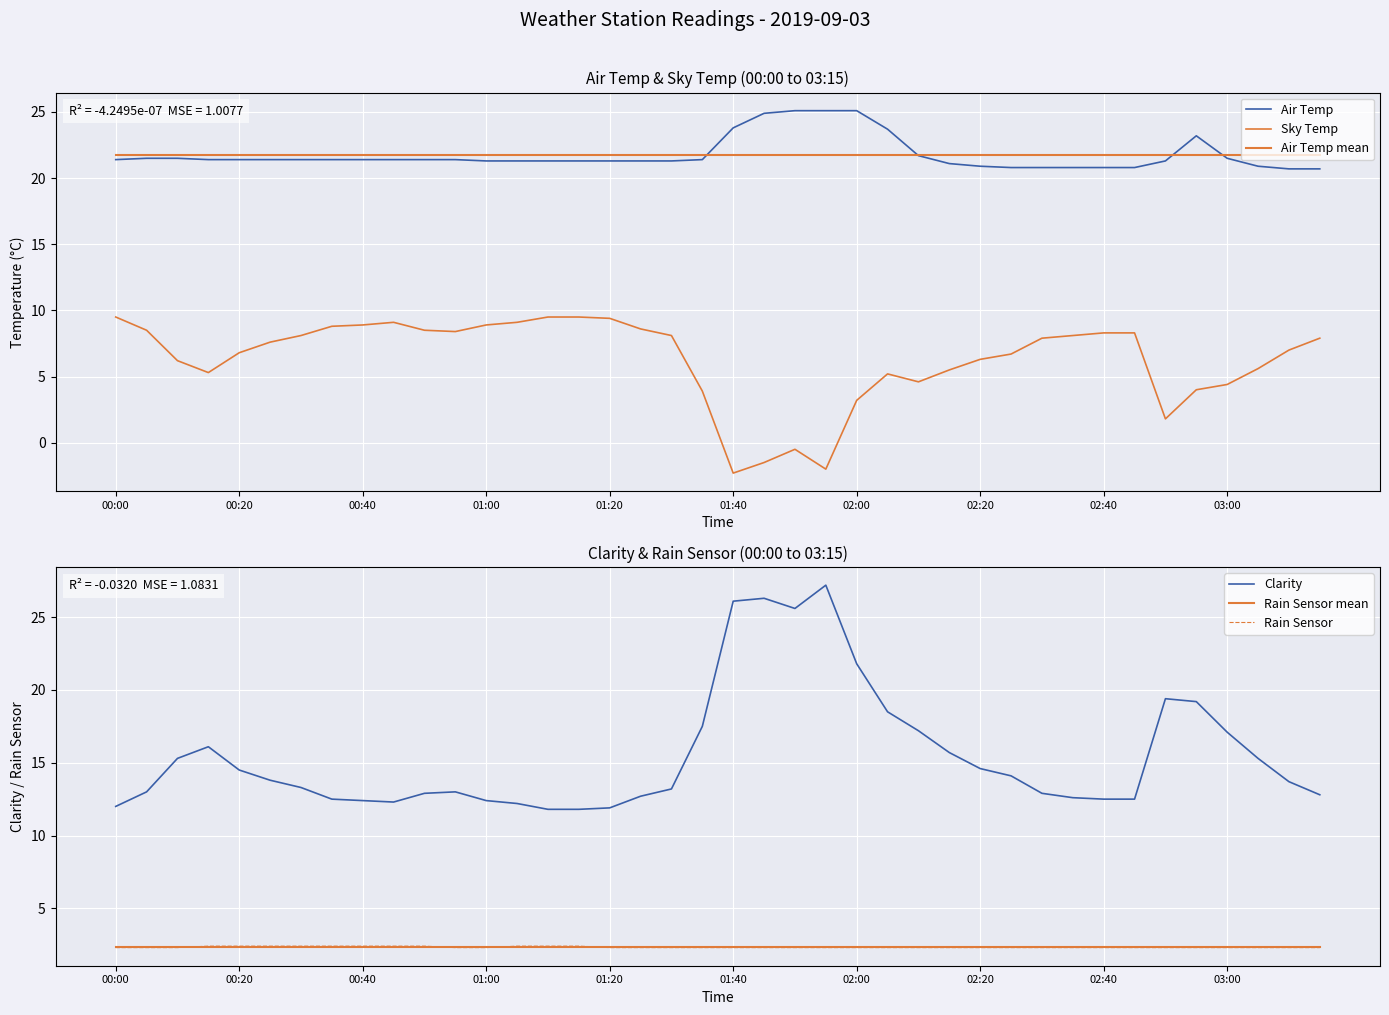

Reading right to left, list all the values displayed in this chart.

Air Temp: 20.7	20.7	20.9	21.5	23.2	21.3	20.8	20.8	20.8	20.8	20.8	20.9	21.1	21.7	23.7	25.1	25.1	25.1	24.9	23.8	21.4	21.3	21.3	21.3	21.3	21.3	21.3	21.3	21.4	21.4	21.4	21.4	21.4	21.4	21.4	21.4	21.4	21.5	21.5	21.4
Sky Temp: 7.9	7.0	5.6	4.4	4.0	1.8	8.3	8.3	8.1	7.9	6.7	6.3	5.5	4.6	5.2	3.2	-2.0	-0.5	-1.5	-2.3	3.9	8.1	8.6	9.4	9.5	9.5	9.1	8.9	8.4	8.5	9.1	8.9	8.8	8.1	7.6	6.8	5.3	6.2	8.5	9.5
Air Temp mean: 21.8	21.8	21.8	21.8	21.8	21.8	21.8	21.8	21.8	21.8	21.8	21.8	21.8	21.8	21.8	21.8	21.8	21.8	21.8	21.8	21.8	21.8	21.8	21.8	21.8	21.8	21.8	21.8	21.8	21.8	21.8	21.8	21.8	21.8	21.8	21.8	21.8	21.8	21.8	21.8
Clarity: 12.8	13.7	15.3	17.1	19.2	19.4	12.5	12.5	12.6	12.9	14.1	14.6	15.7	17.2	18.5	21.8	27.2	25.6	26.3	26.1	17.5	13.2	12.7	11.9	11.8	11.8	12.2	12.4	13.0	12.9	12.3	12.4	12.5	13.3	13.8	14.5	16.1	15.3	13.0	12.0
Rain Sensor mean: 2.3	2.3	2.3	2.3	2.3	2.3	2.3	2.3	2.3	2.3	2.3	2.3	2.3	2.3	2.3	2.3	2.3	2.3	2.3	2.3	2.3	2.3	2.3	2.3	2.3	2.3	2.3	2.3	2.3	2.3	2.3	2.3	2.3	2.3	2.3	2.3	2.3	2.3	2.3	2.3
Rain Sensor: 2.3	2.3	2.3	2.3	2.3	2.3	2.3	2.3	2.3	2.3	2.3	2.3	2.3	2.3	2.3	2.3	2.3	2.3	2.3	2.3	2.3	2.3	2.3	2.3	2.4	2.4	2.4	2.3	2.3	2.4	2.4	2.4	2.4	2.4	2.4	2.4	2.4	2.3	2.3	2.3